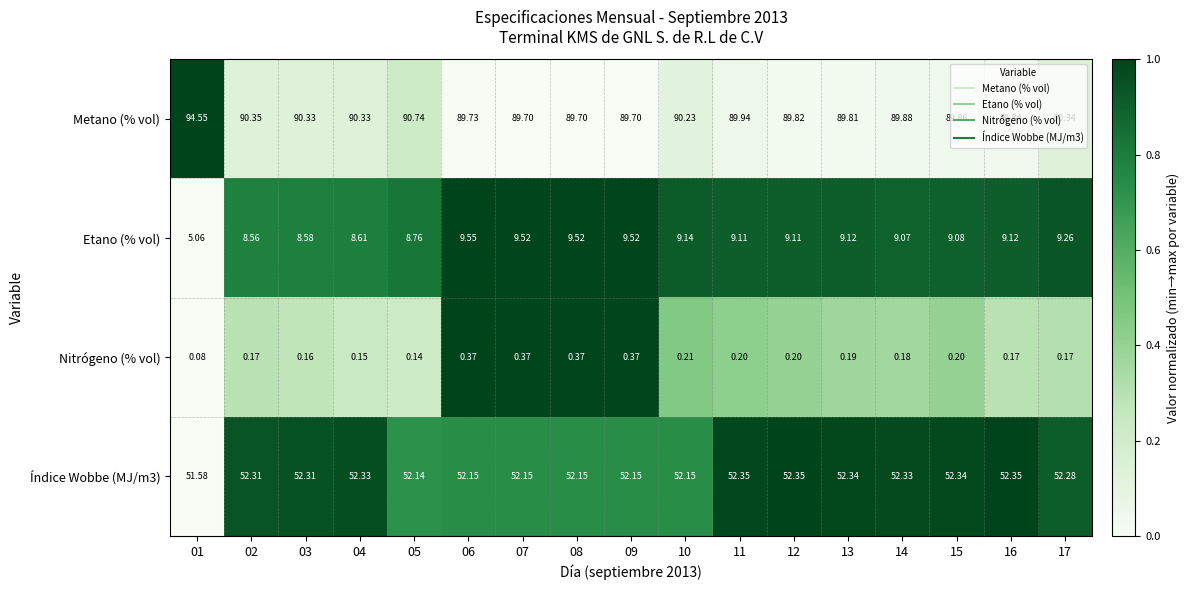

Between 02 and 05, which series saw the biggest shift?

Metano (% vol)